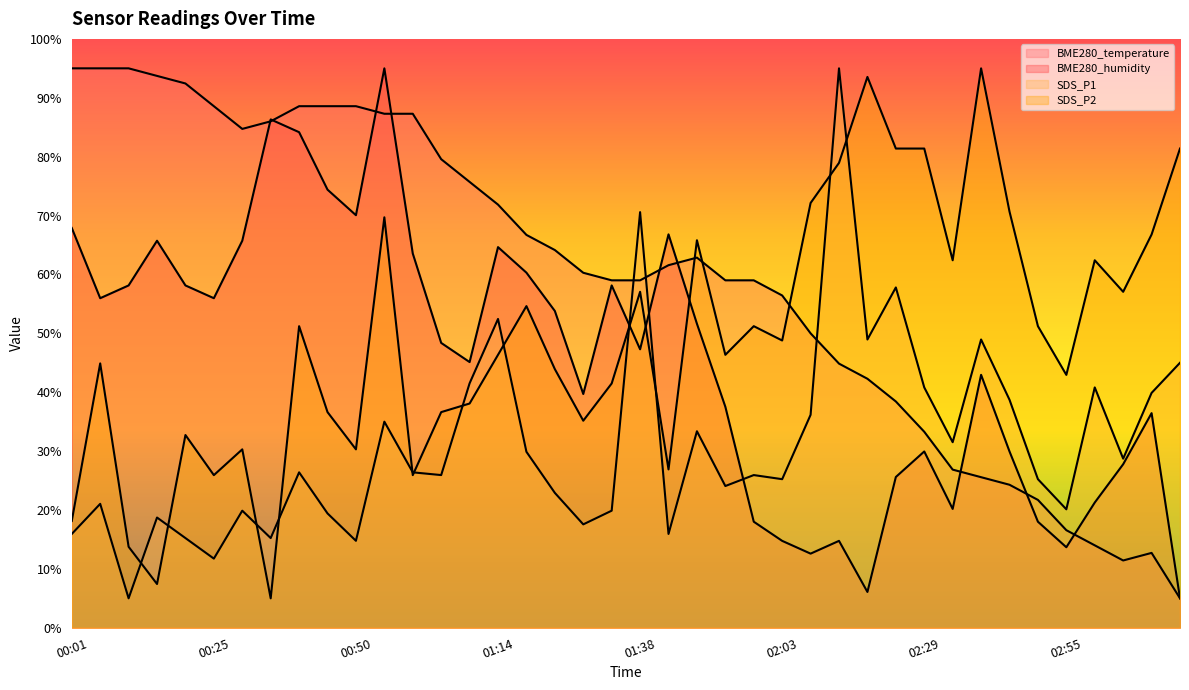

What is the smallest value displayed?

5.0